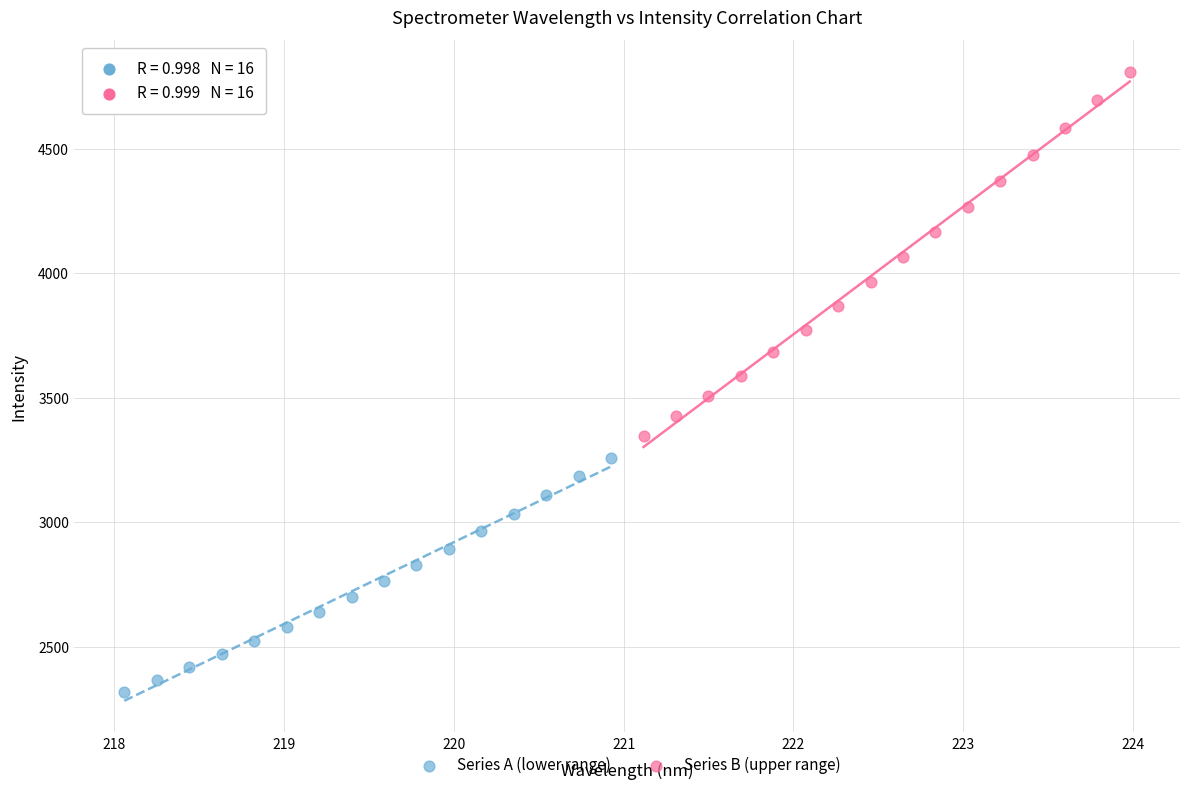

Which series reaches the maximum Y coordinate?

Series B (upper range)